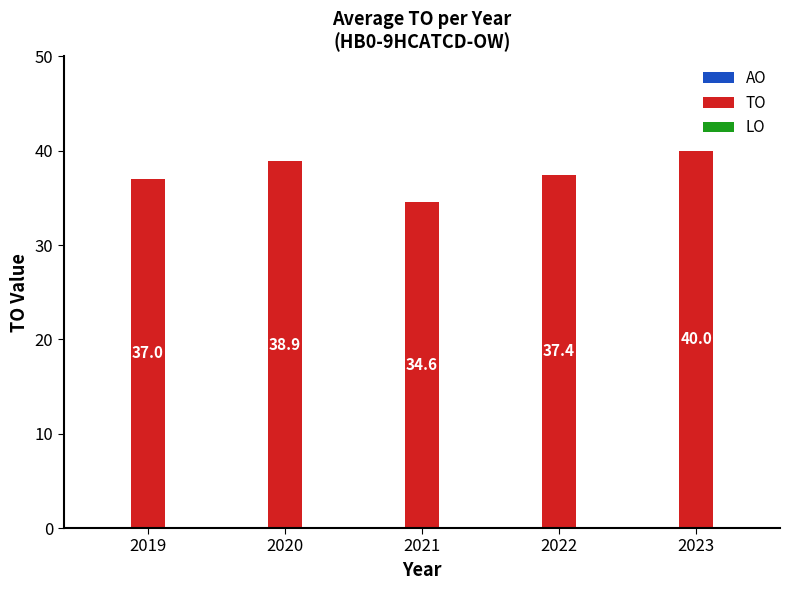

The value at 2022 is 37.4. True or false?

True